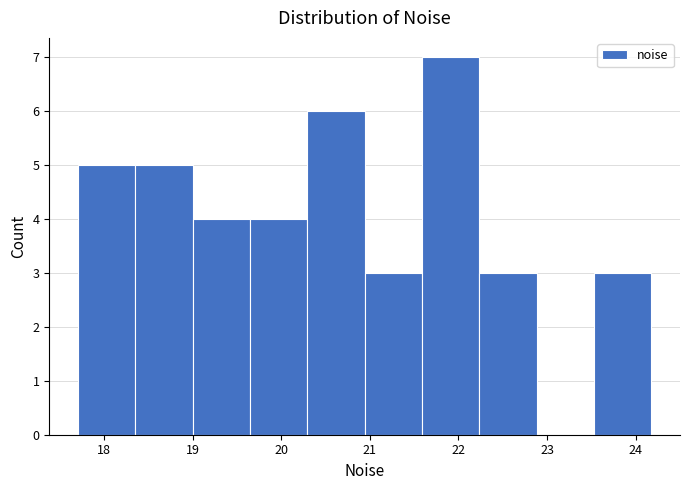

Reading left to right, transcribe this chart: for each bar, give the range it covers on the x-axis and its height. Neither the bar edges nor the heights are printed on the chart, so give them approximately, as read against the axes.

17.7 to 18.4: 5
18.4 to 19.0: 5
19.0 to 19.6: 4
19.6 to 20.3: 4
20.3 to 20.9: 6
20.9 to 21.6: 3
21.6 to 22.2: 7
22.2 to 22.9: 3
22.9 to 23.5: 0
23.5 to 24.2: 3